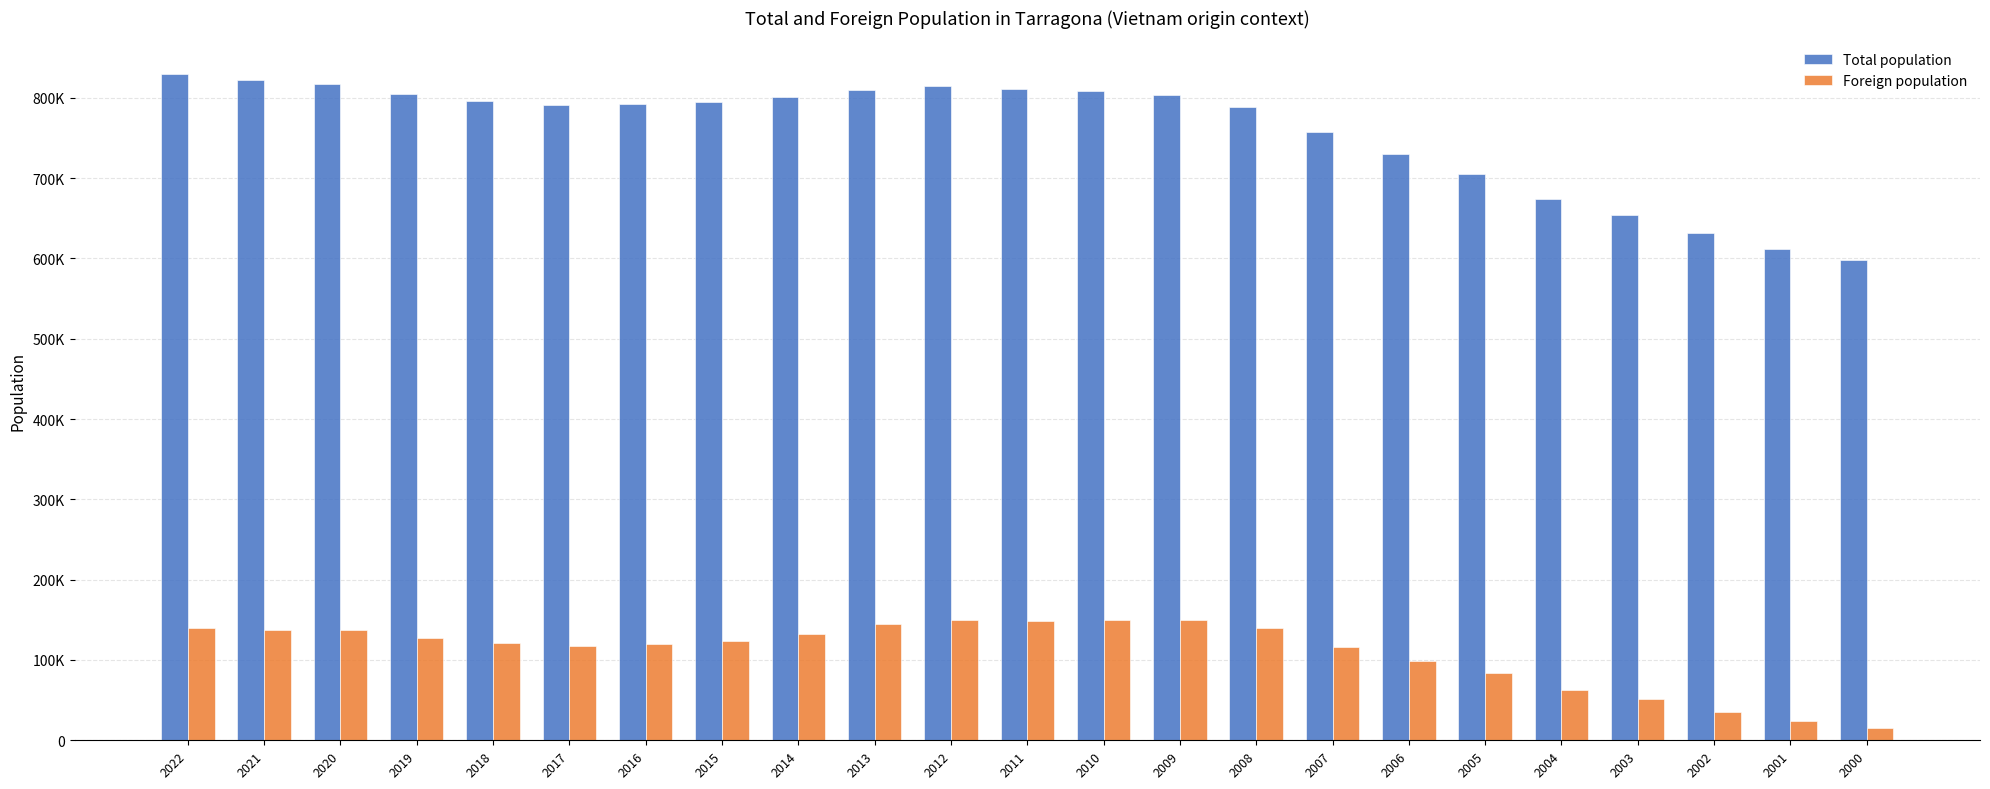

What is the average value of the Foreign population series?

109864